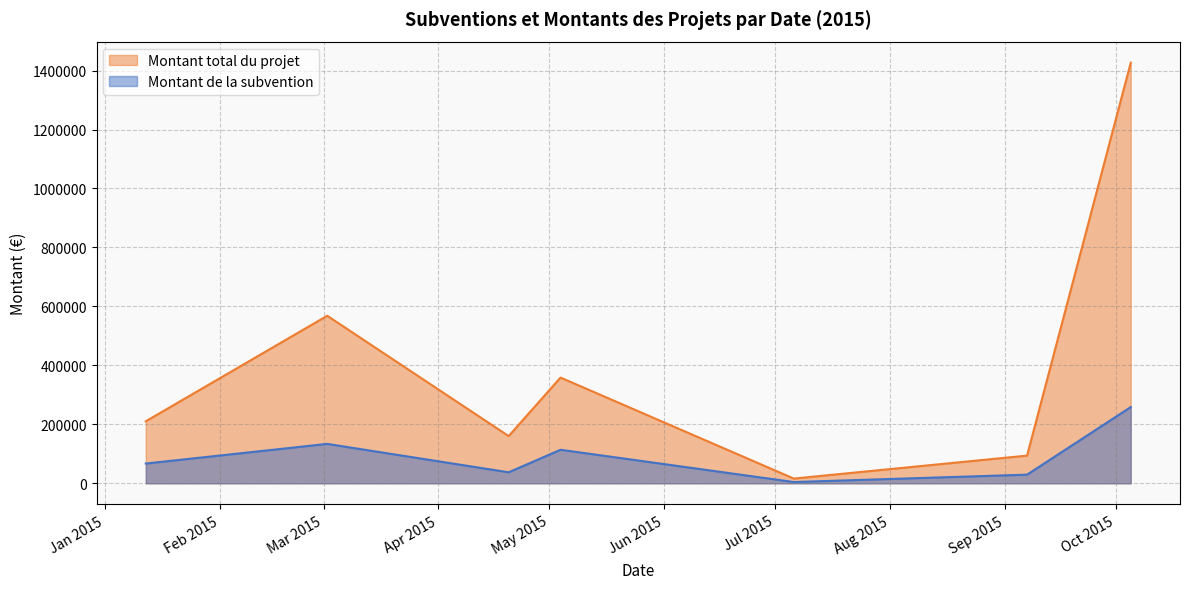

What is the greatest value displayed?

1426797.6